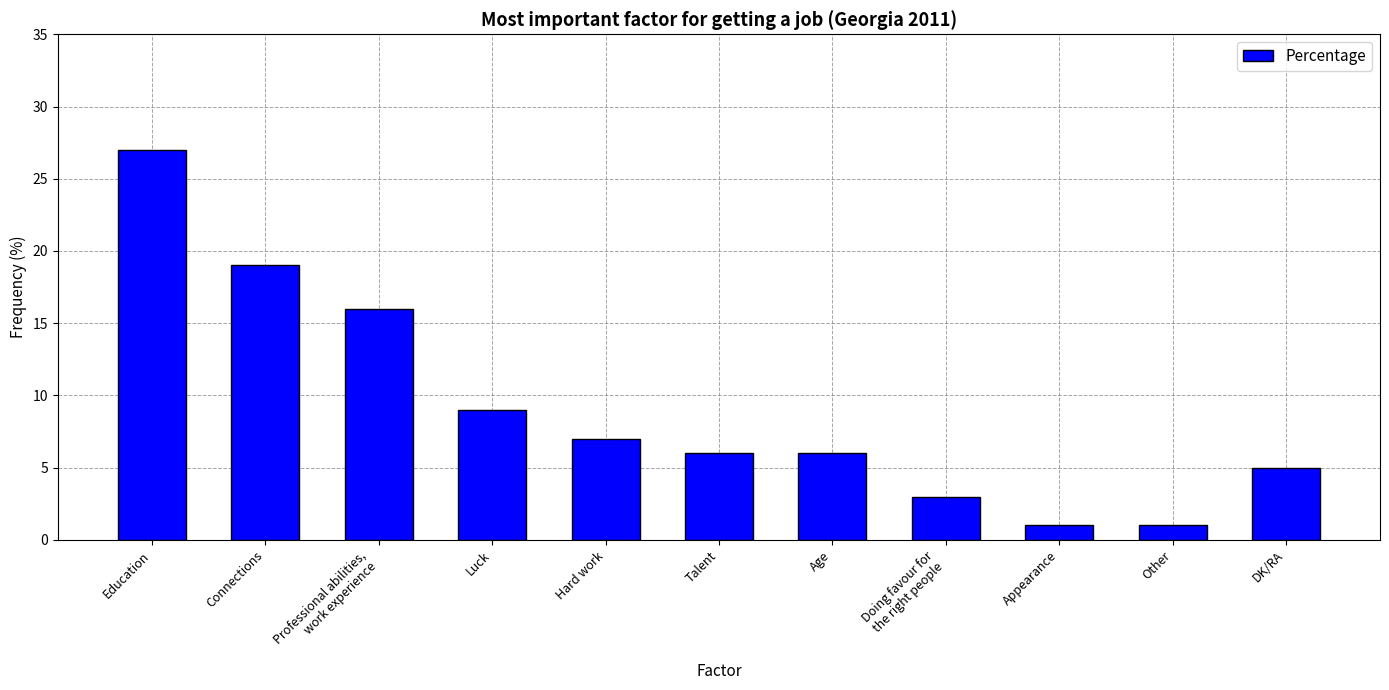

How many bars are there in total?

11